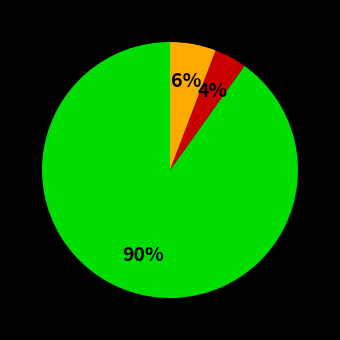

Does any single category account for the majority?

Yes